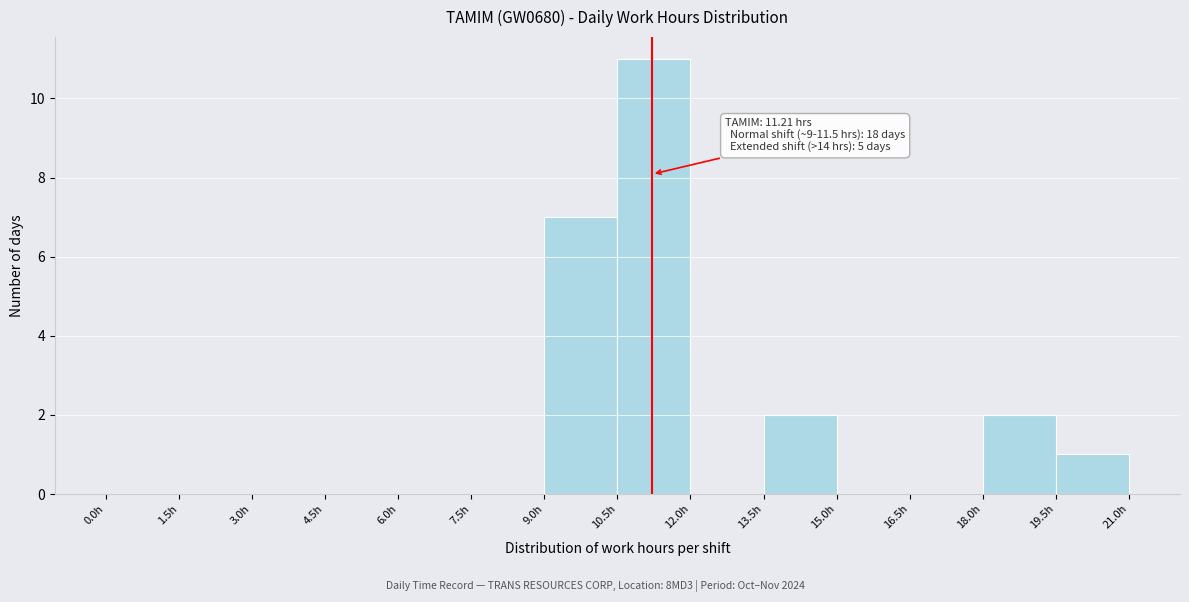

Over which range of the x-axis is the bar tallest?

10.5 to 12.0